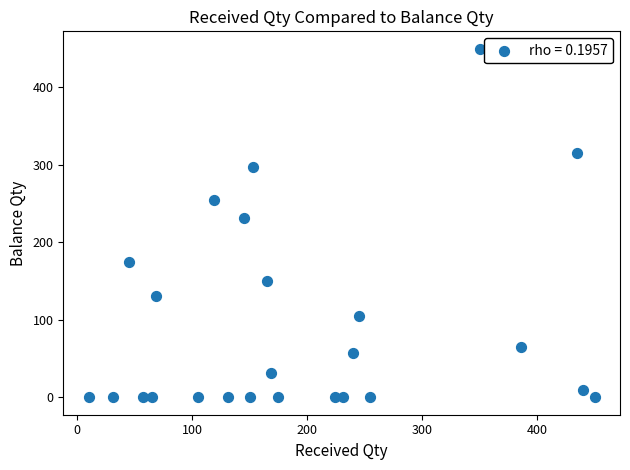

What Y value in the scatter plot is closest to 225?

231